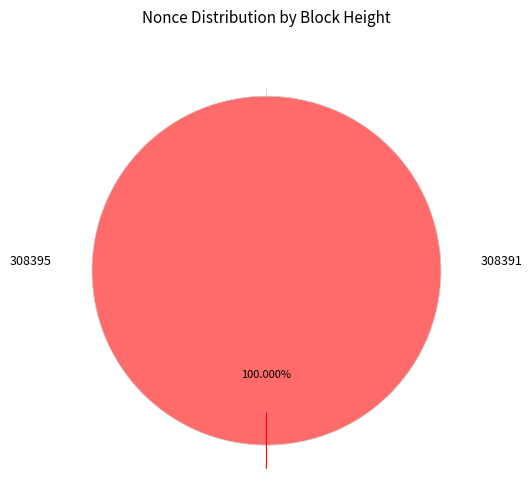

What is the change in value from 308395 to 308391?

+410